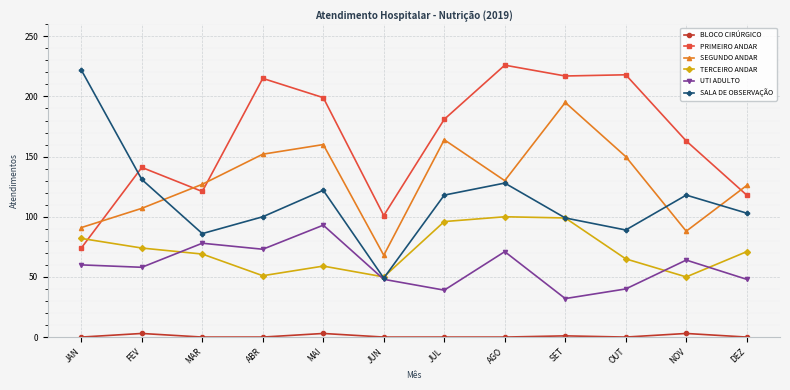

What are all the series names shown in the legend?

BLOCO CIRÚRGICO, PRIMEIRO ANDAR, SEGUNDO ANDAR, TERCEIRO ANDAR, UTI ADULTO, SALA DE OBSERVAÇÃO